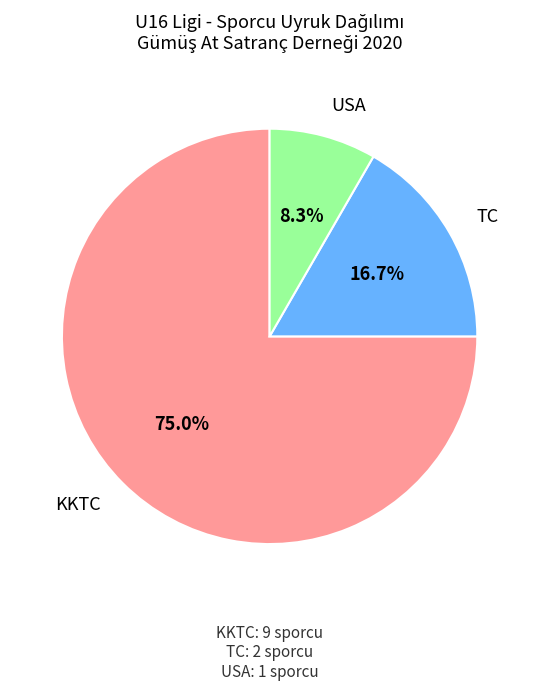

Between USA and TC, which is larger?

TC